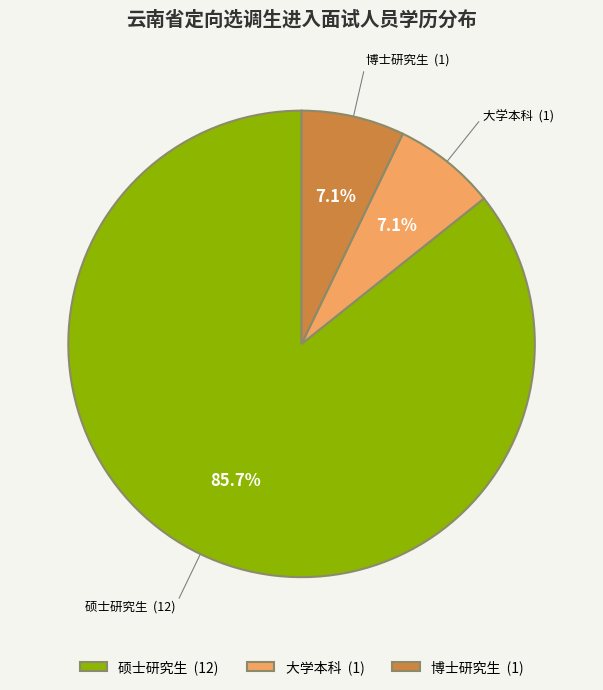

Which slice is the largest?

硕士研究生